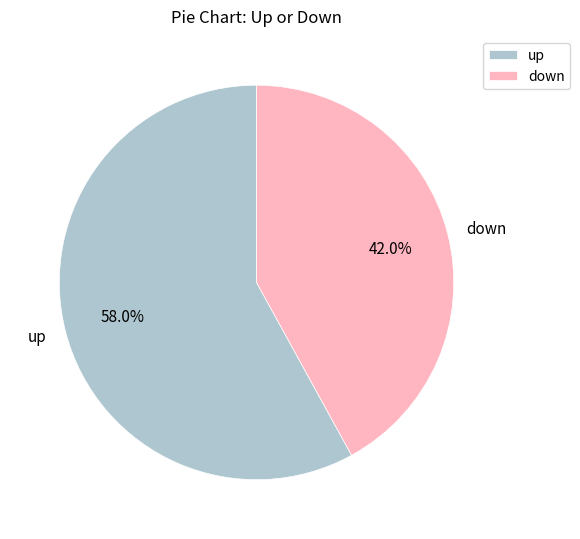

The down slice represents 36% of the pie. True or false?

False